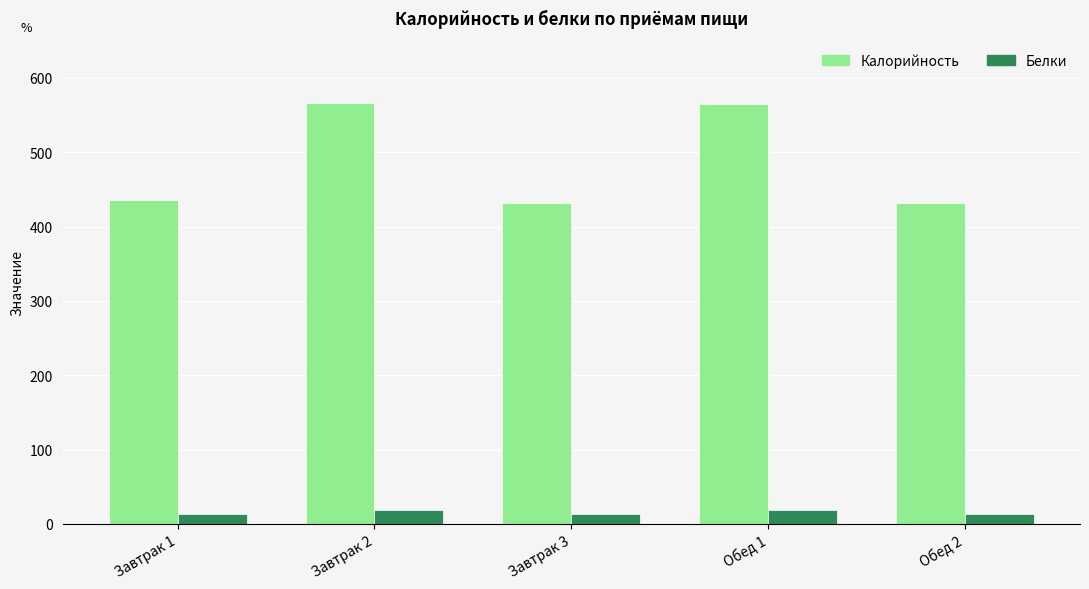

How many bars are there in each group?

2